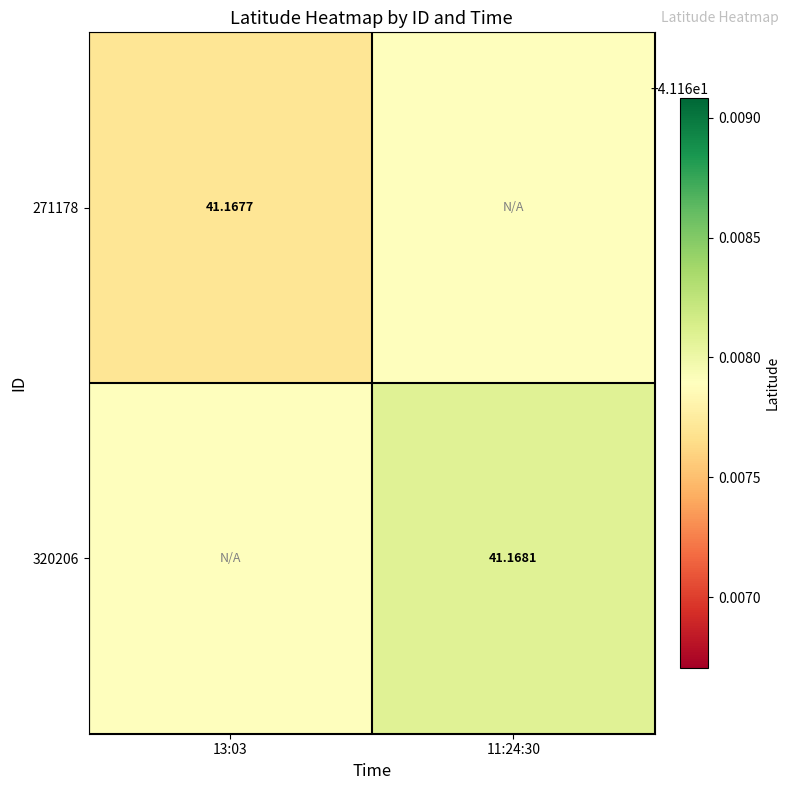

The value of 320206 at 13:03 is 68.4. True or false?

False